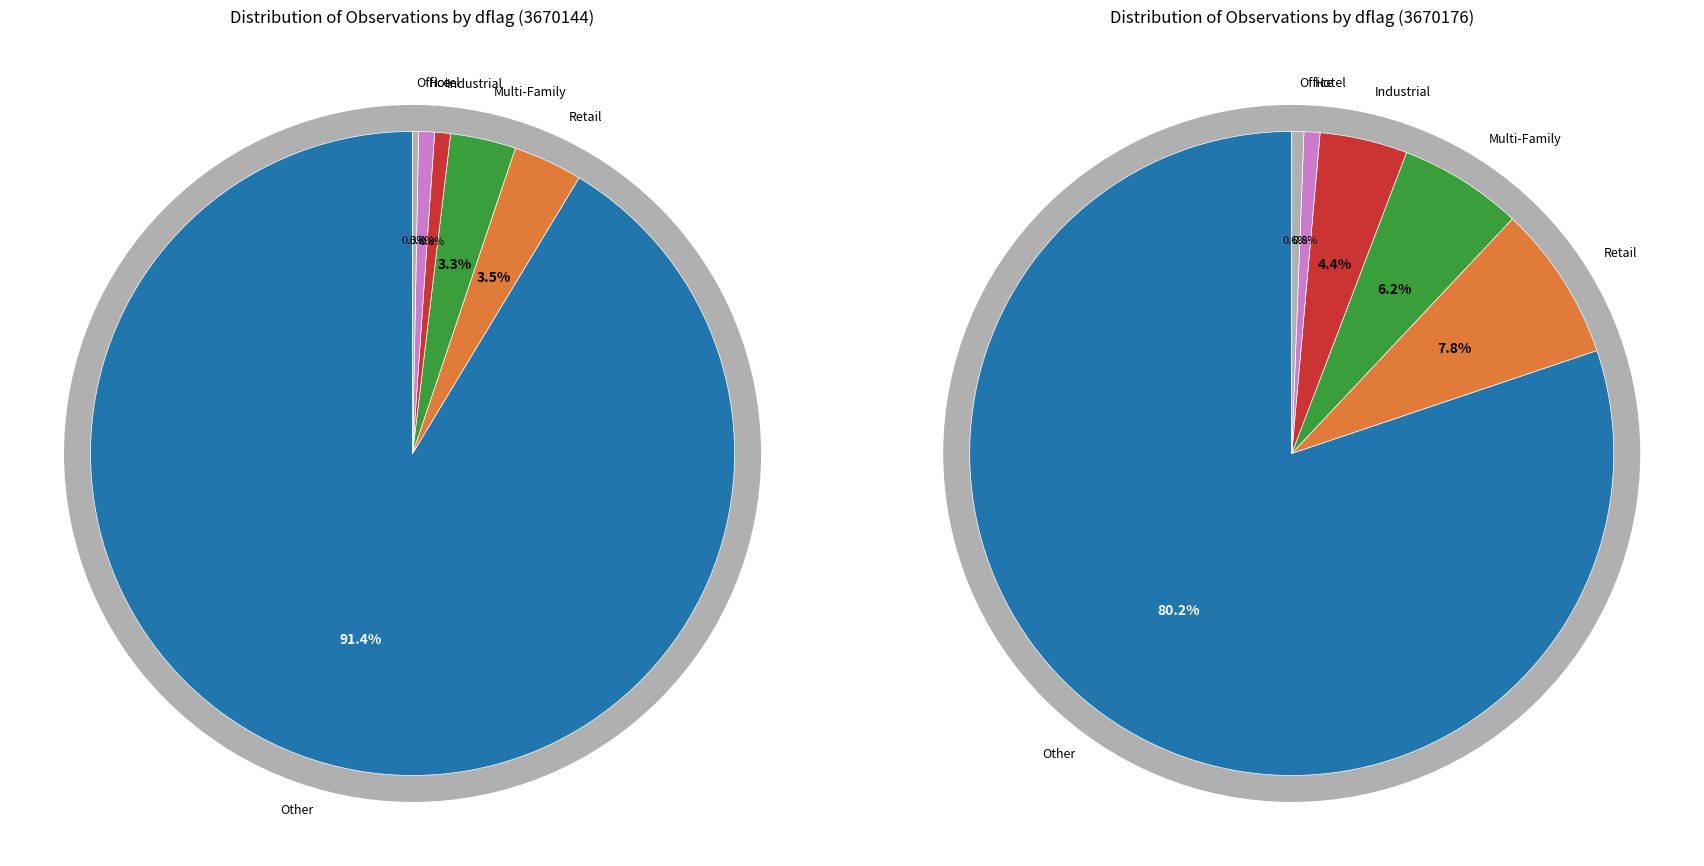

What is the largest slice in the pie chart?

Other